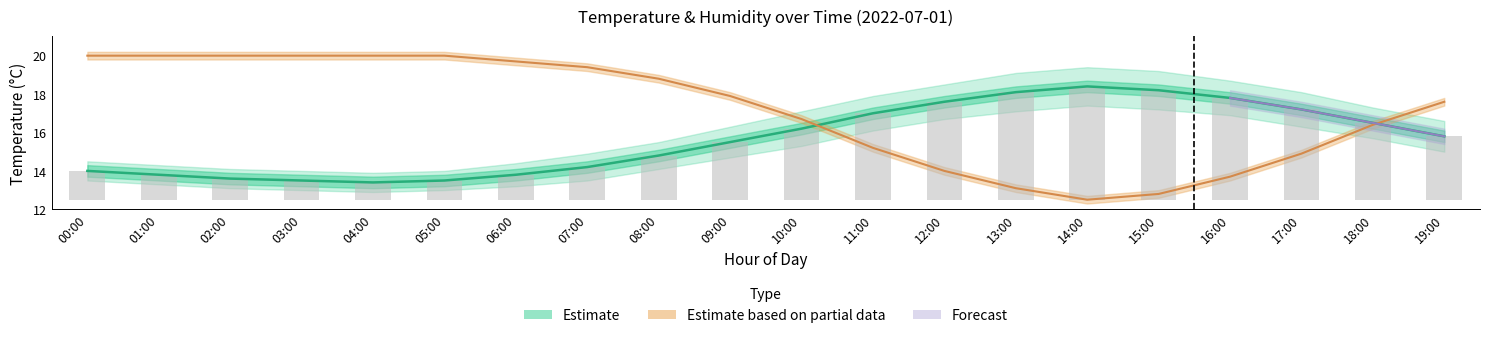

True or false: temperature has a value of 18.4 at 14:00.

True